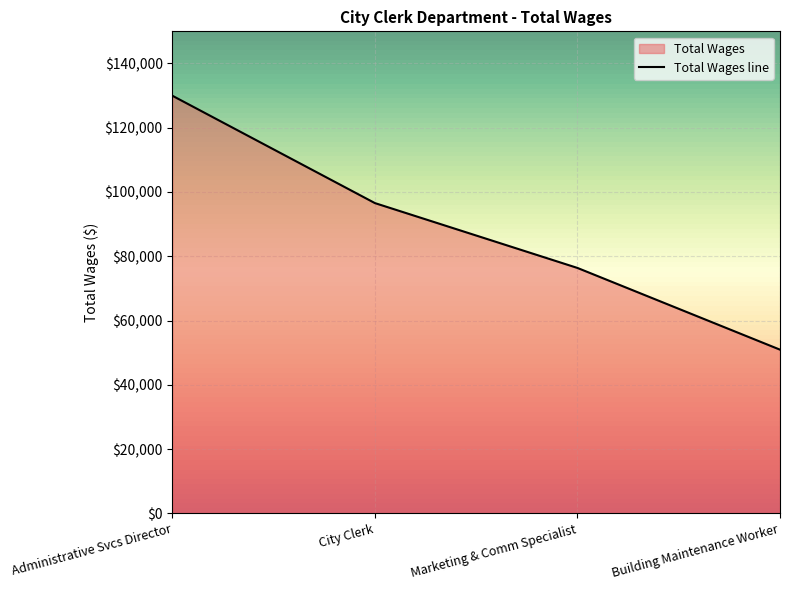

What is the label of the 3rd point from the right?

City Clerk